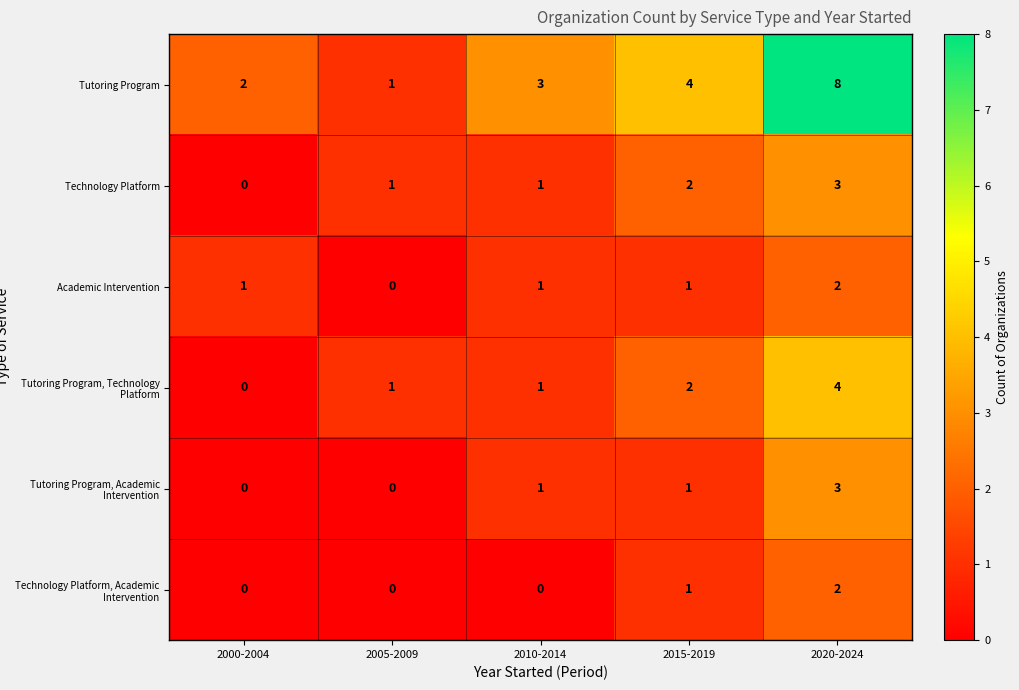

What is the greatest value displayed?

8